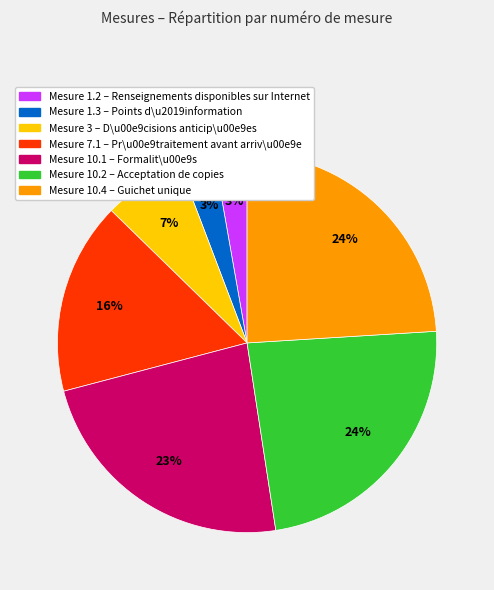

Is there any slice that represents more than half of the pie?

No